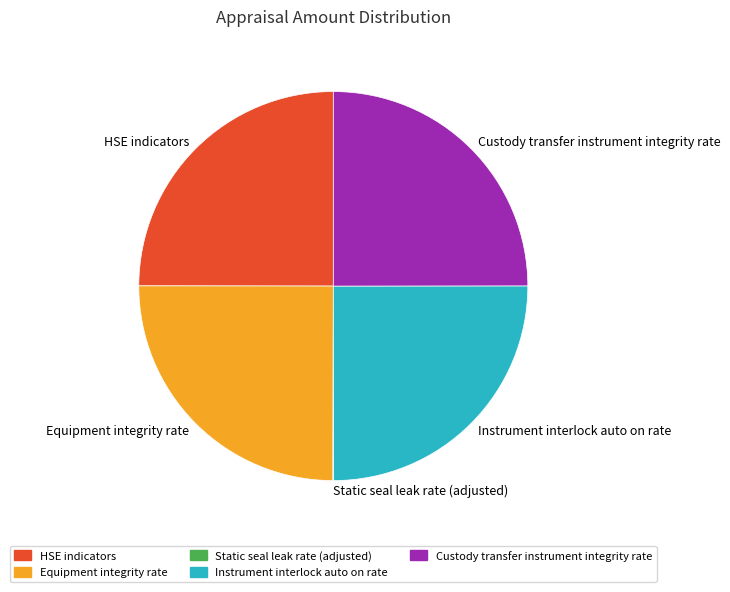

True or false: Instrument interlock auto on rate accounts for 14% of the total.

False